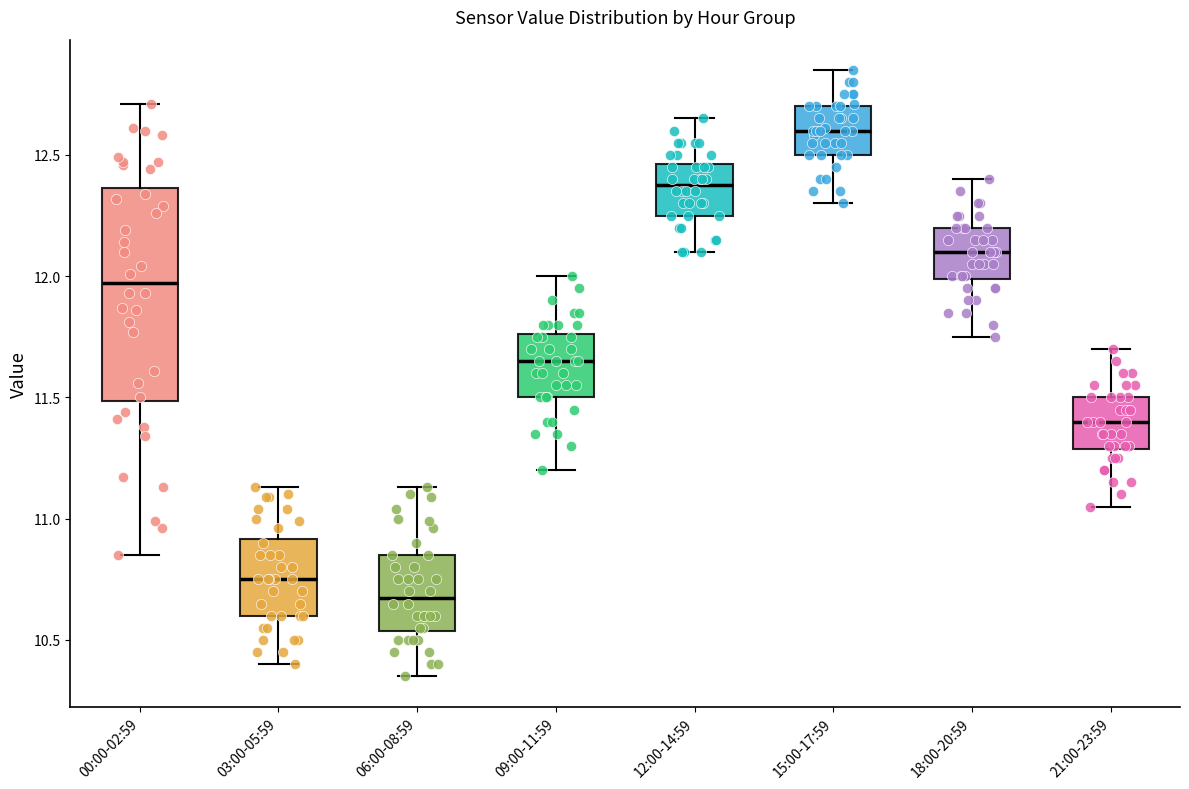

Which box's median line is the lowest?

06:00-08:59